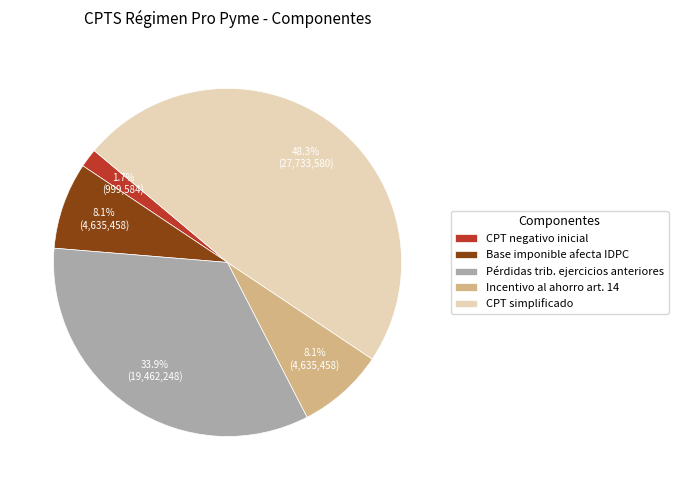

True or false: CPT negativo inicial accounts for 2% of the total.

True